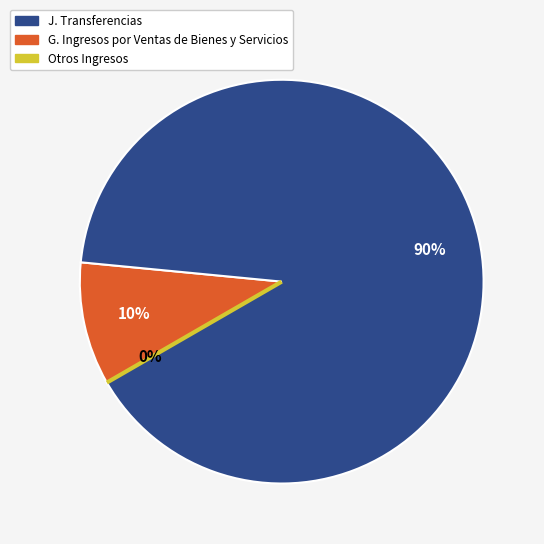

Combined, what portion of the pie is J. Transferencias and G. Ingresos por Ventas de Bienes y Servicios?

100.0%